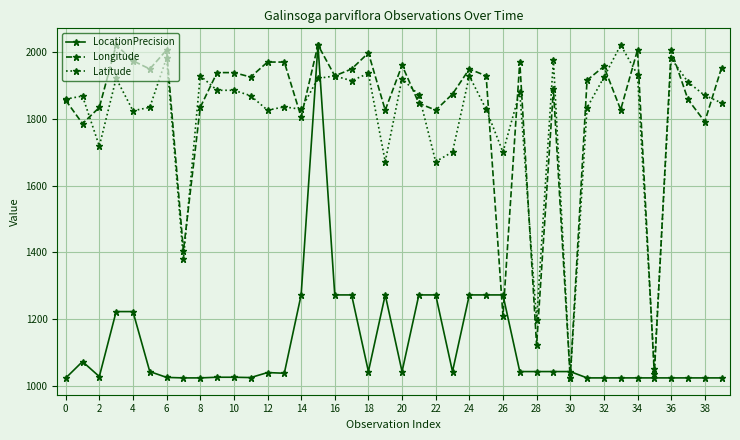

In Longitude, how many points are lower than both neighbors (excluding endpoints)?

14